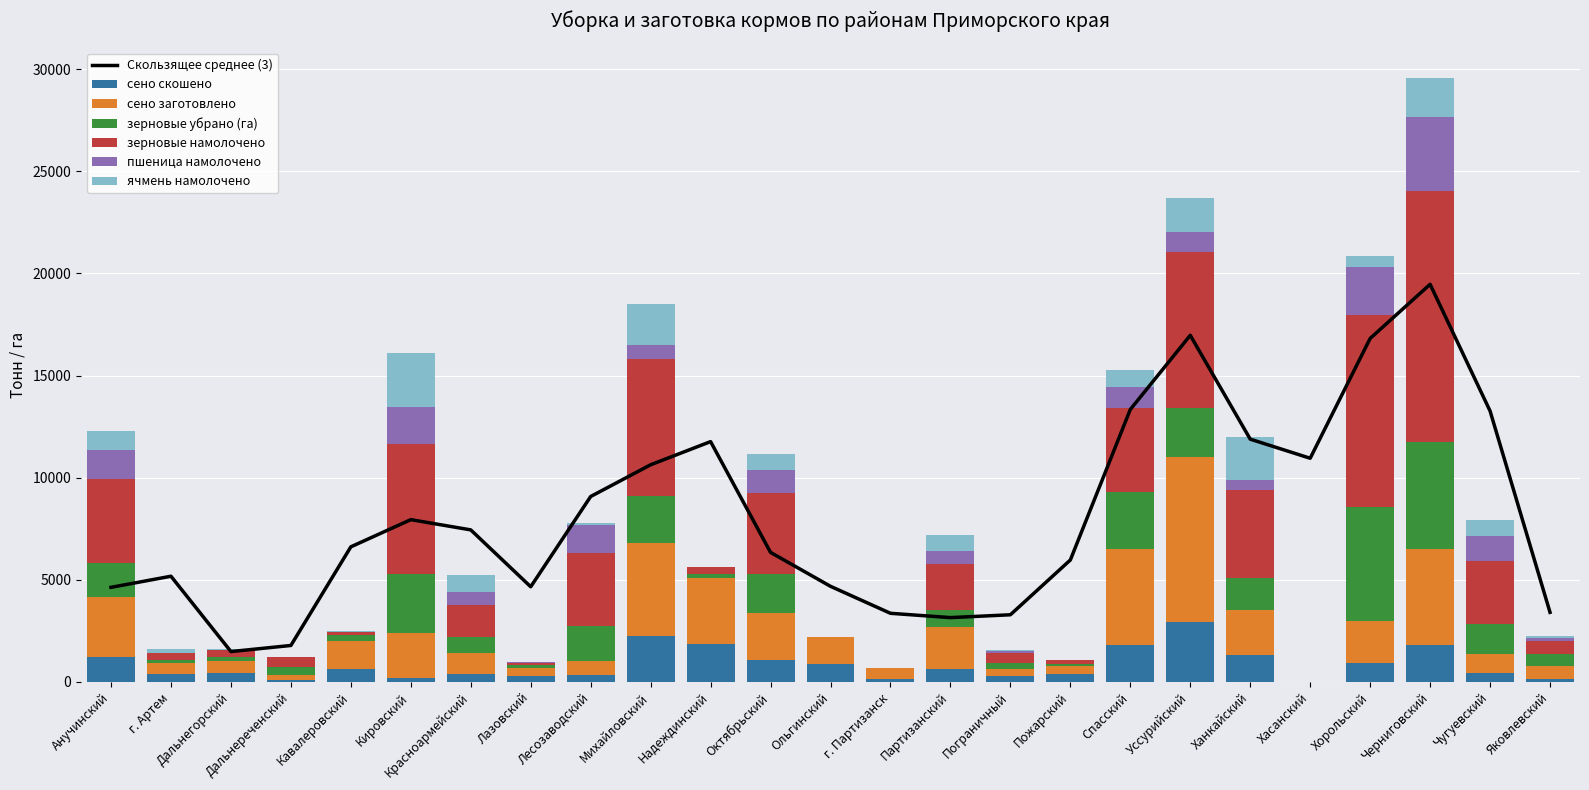

What is the difference between the зерновые намолочено values at Кавалеровский and Октябрьский?

3831.1